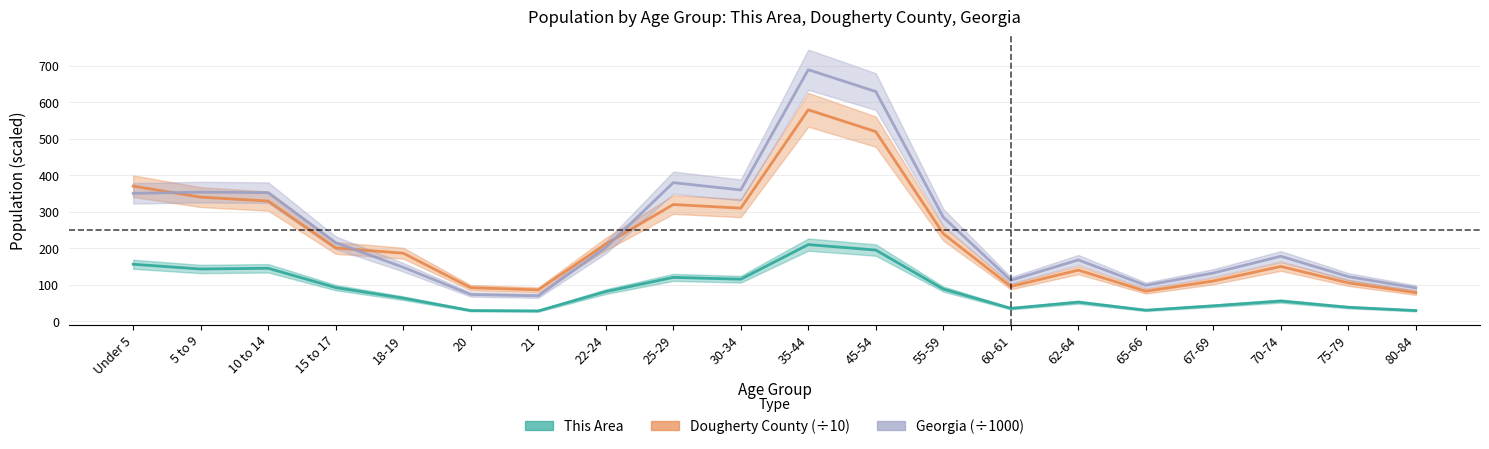

Does the chart display data point markers on the line(s)?

No